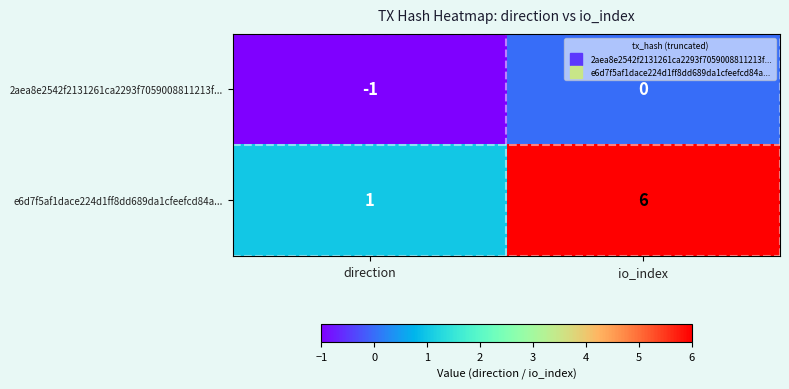

Rank the series by their average value, from highest to lowest.

e6d7f5af1dace224d1ff8dd689da1cfeefcd84a..., 2aea8e2542f2131261ca2293f7059008811213f...